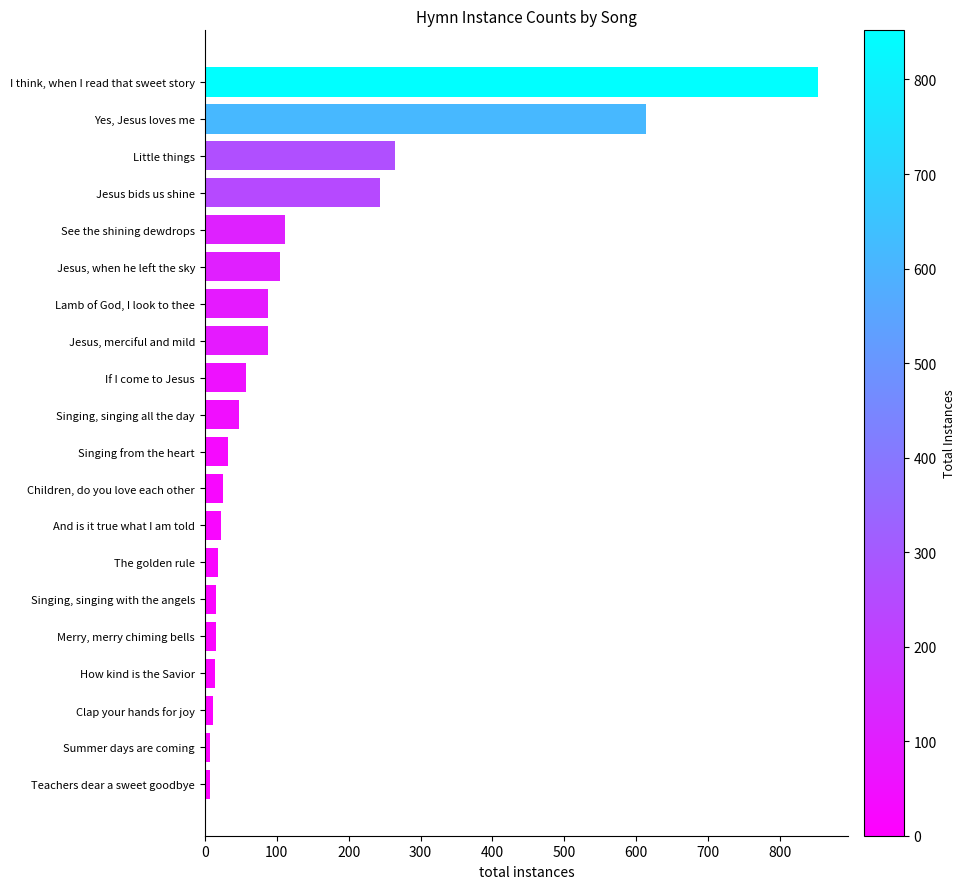

Approximately how many times larger is the value at If I come to Jesus compared to See the shining dewdrops?

0.5